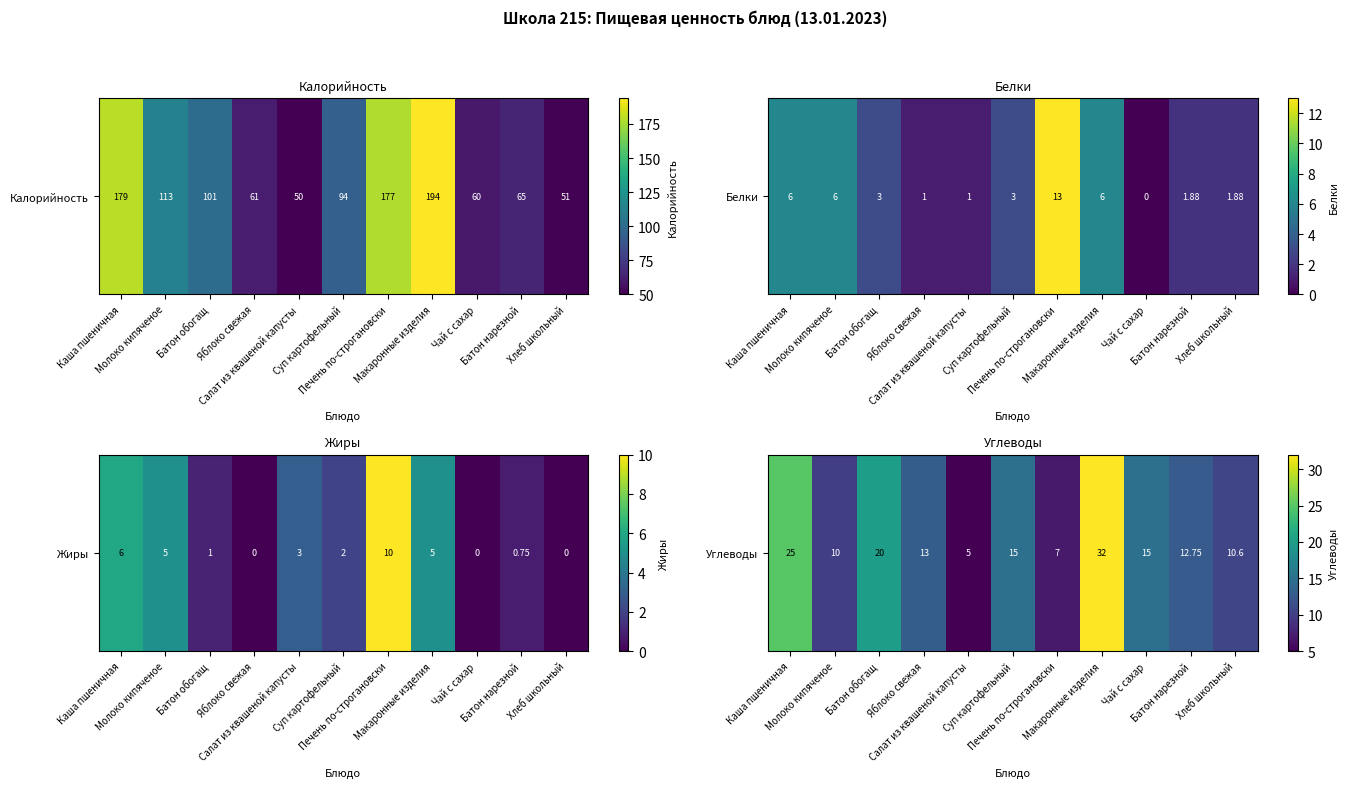

What is the sum of the values at Батон нарезной and Салат из квашеной капусты?

17.8